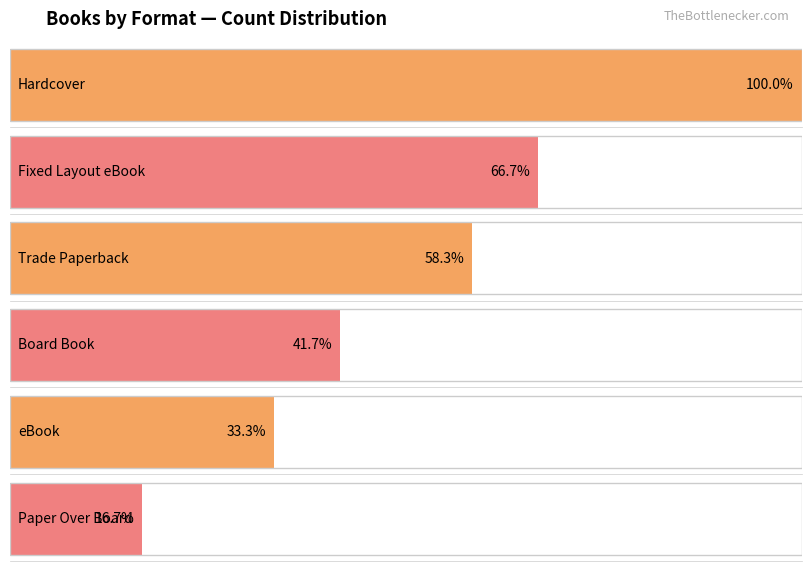

What is the value of the Count bar at the 7th from the left?

4